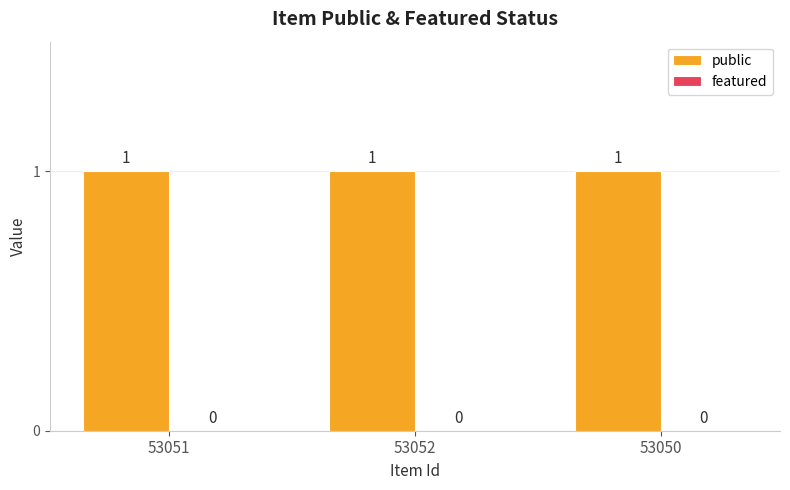

Where is featured nearest to the value 0?

53051